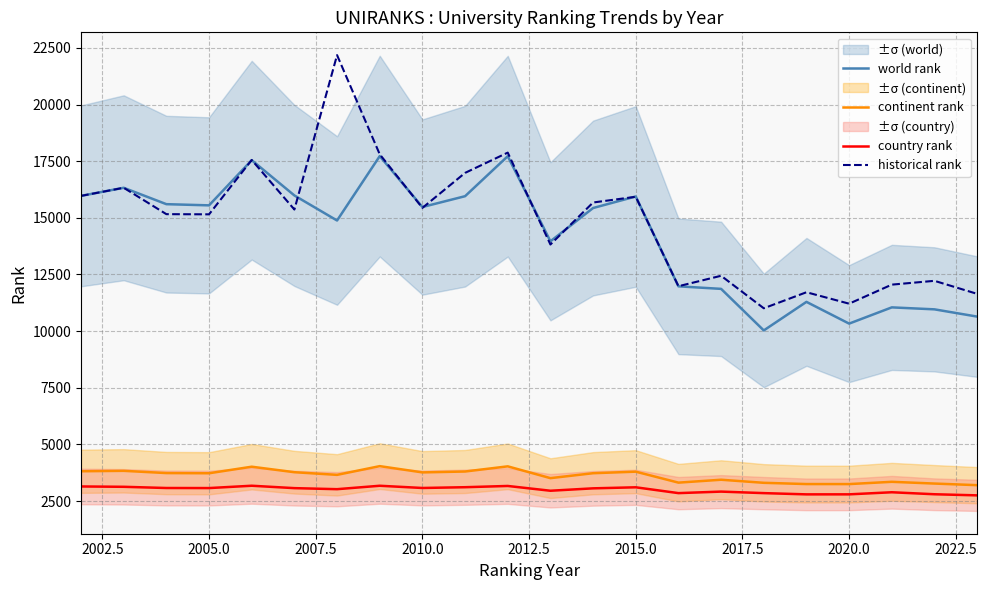

True or false: continent rank and world rank intersect in this chart.

False